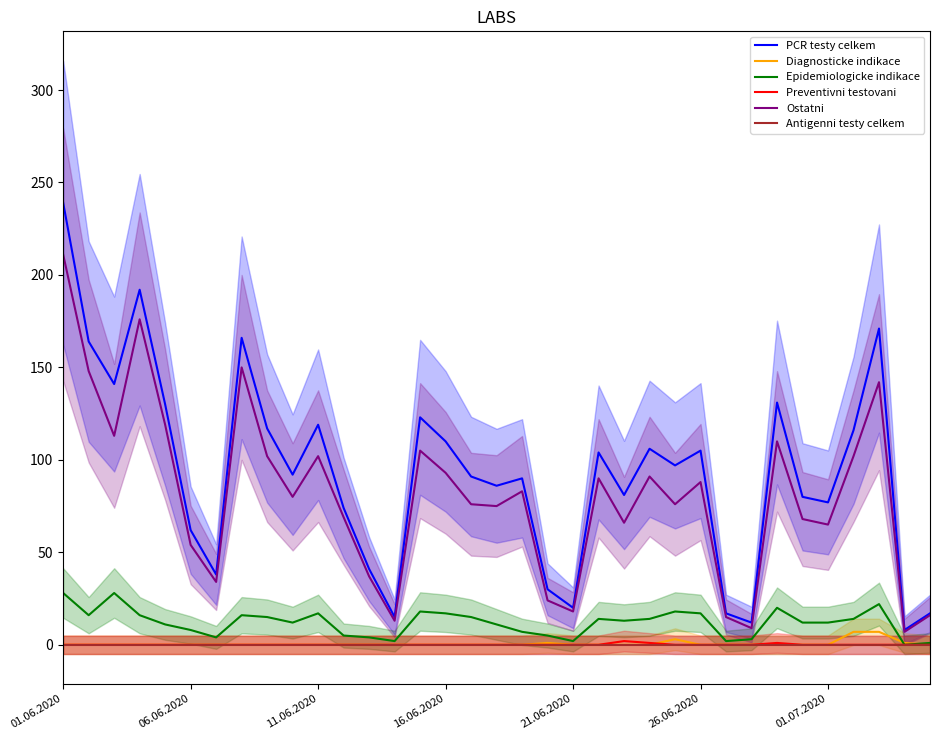

What are all the series names shown in the legend?

PCR testy celkem, Diagnosticke indikace, Epidemiologicke indikace, Preventivni testovani, Ostatni, Antigenni testy celkem